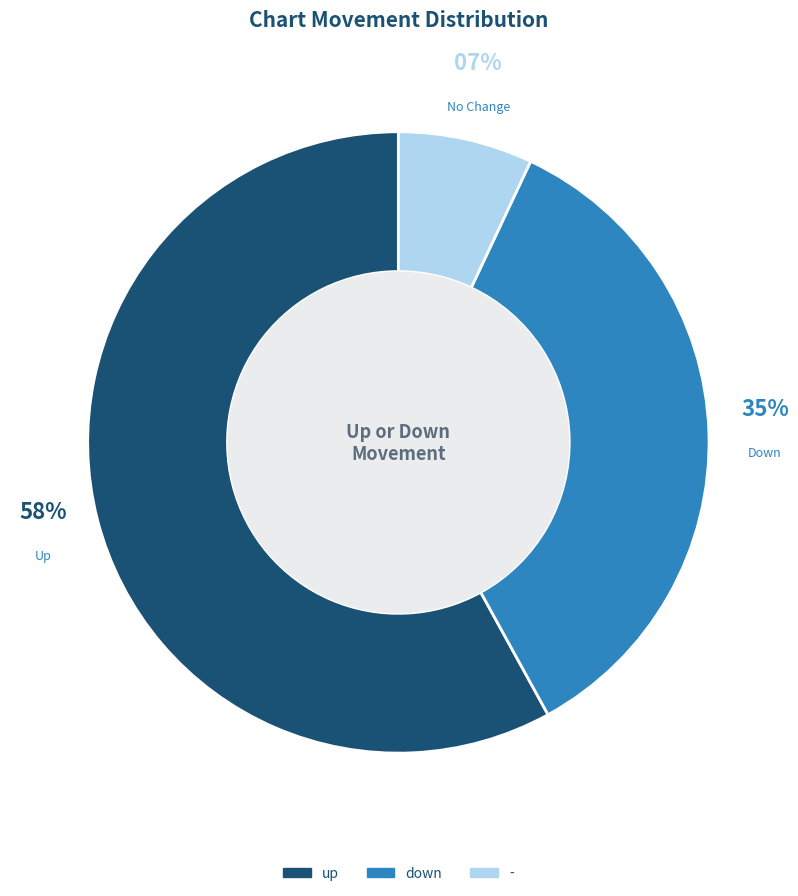

Does up account for over 50% of the chart?

Yes